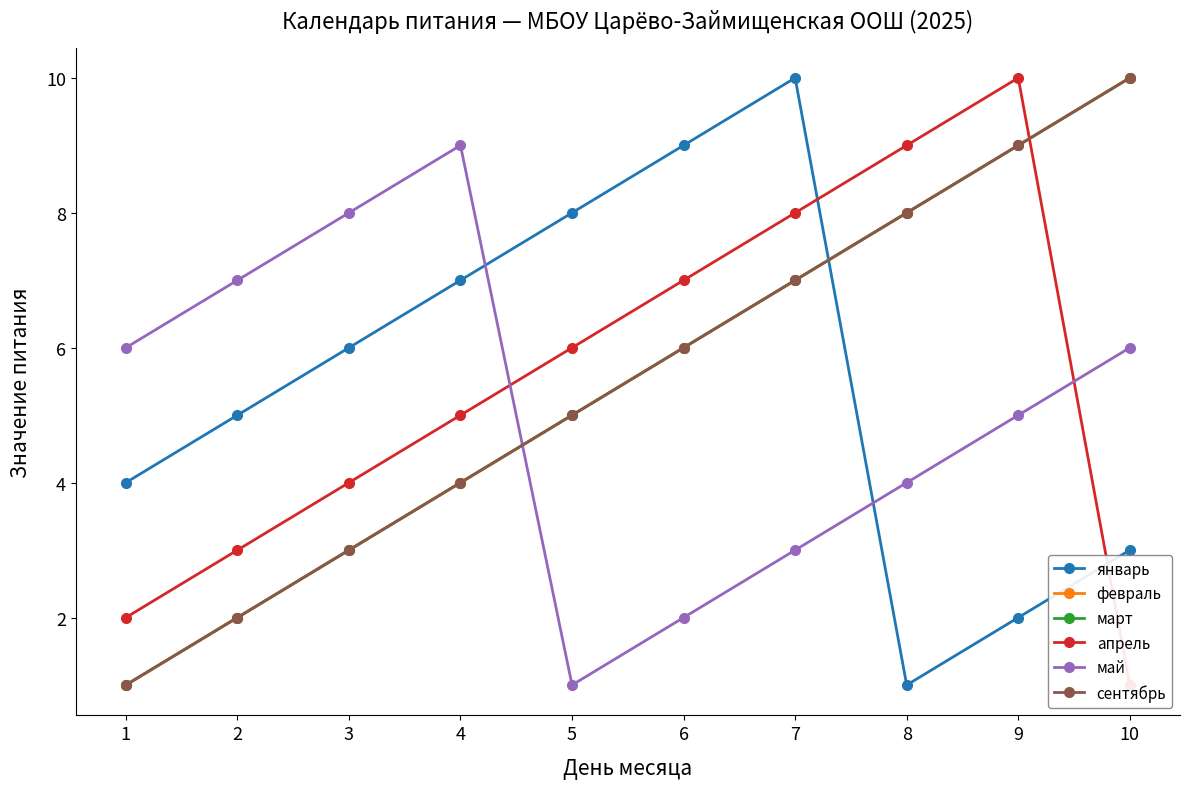

What is the sum of all апрель values?

55